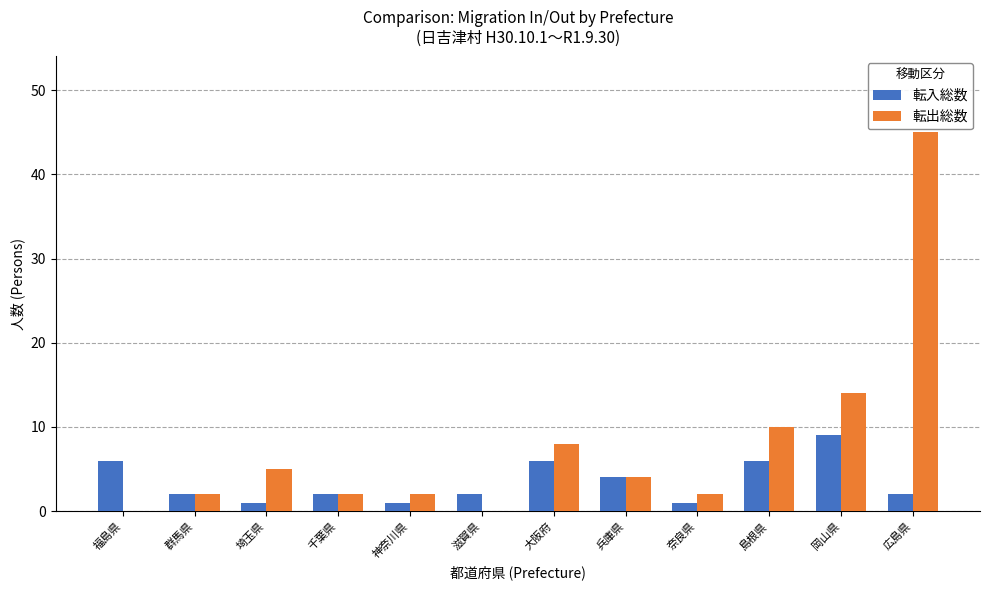

At which label is 転出総数 closest to 22?

岡山県